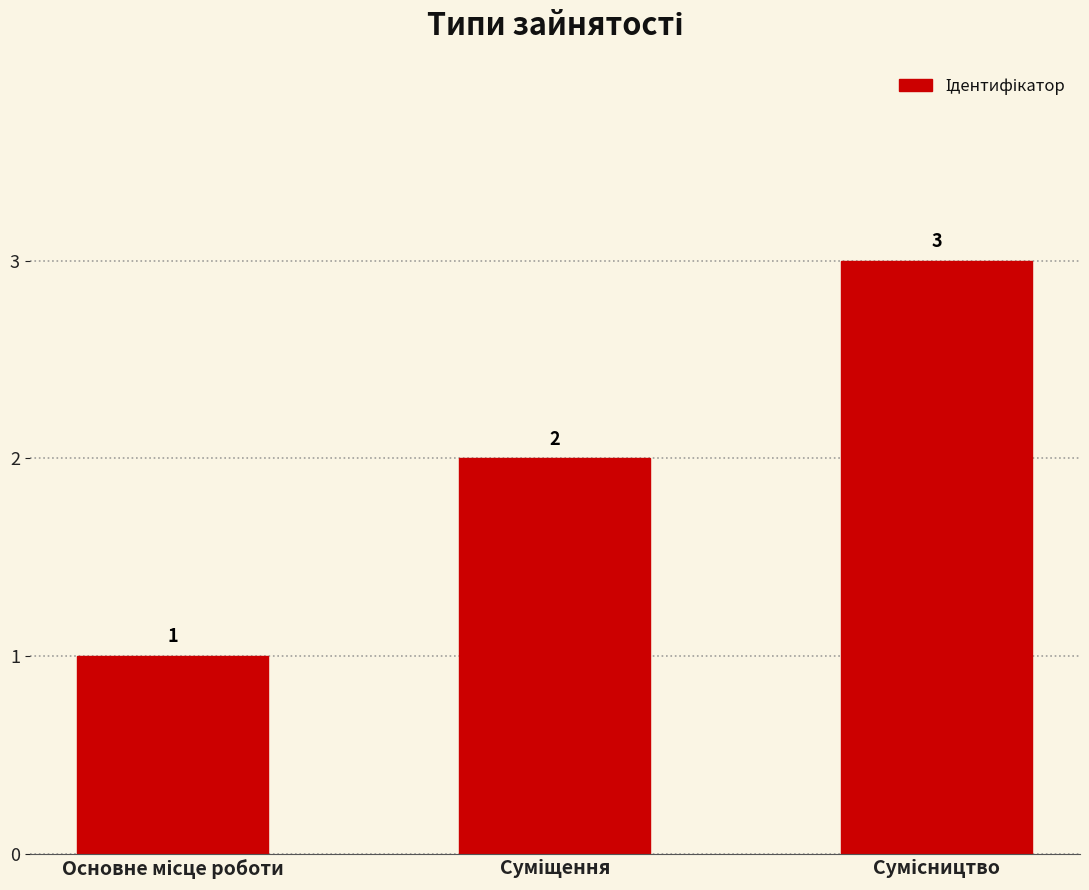

What is the greatest value displayed?

3